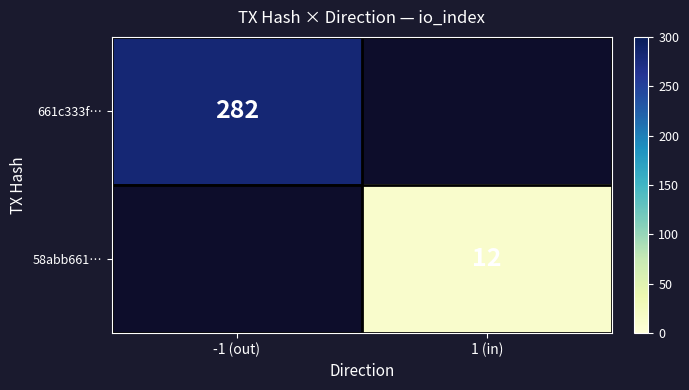

True or false: 661c333f… has a value of 116 at -1 (out).

False